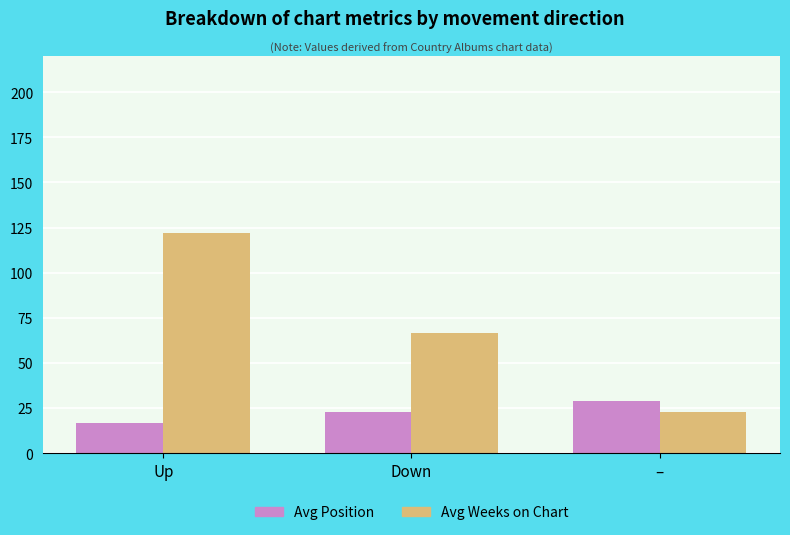

Which series has the largest range (max minus min)?

Avg Weeks on Chart